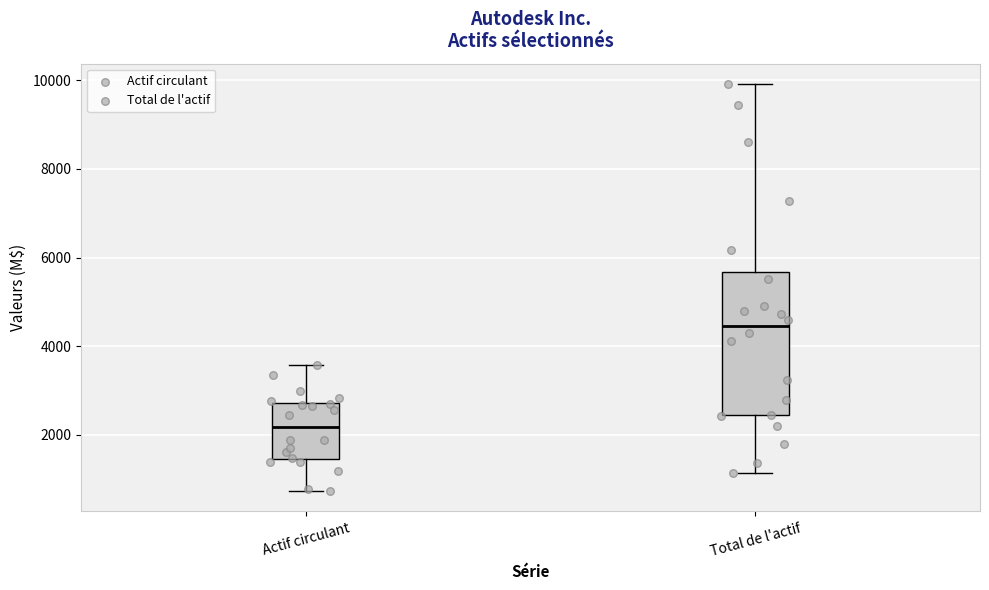

Which box's median line is the lowest?

Actif circulant